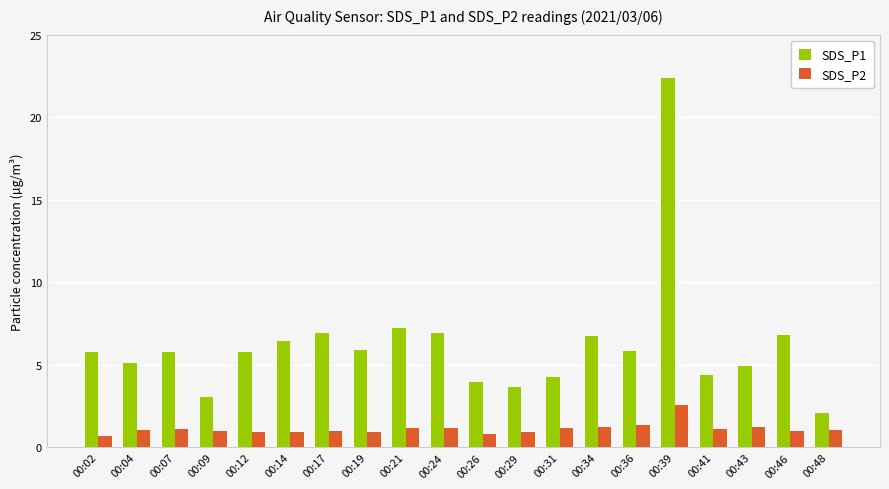

Are the bars horizontal?

No